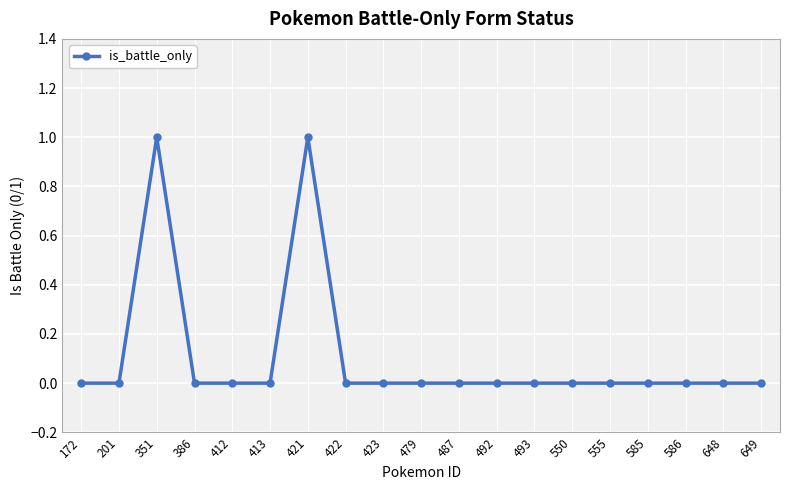

Where is the first local maximum?

351